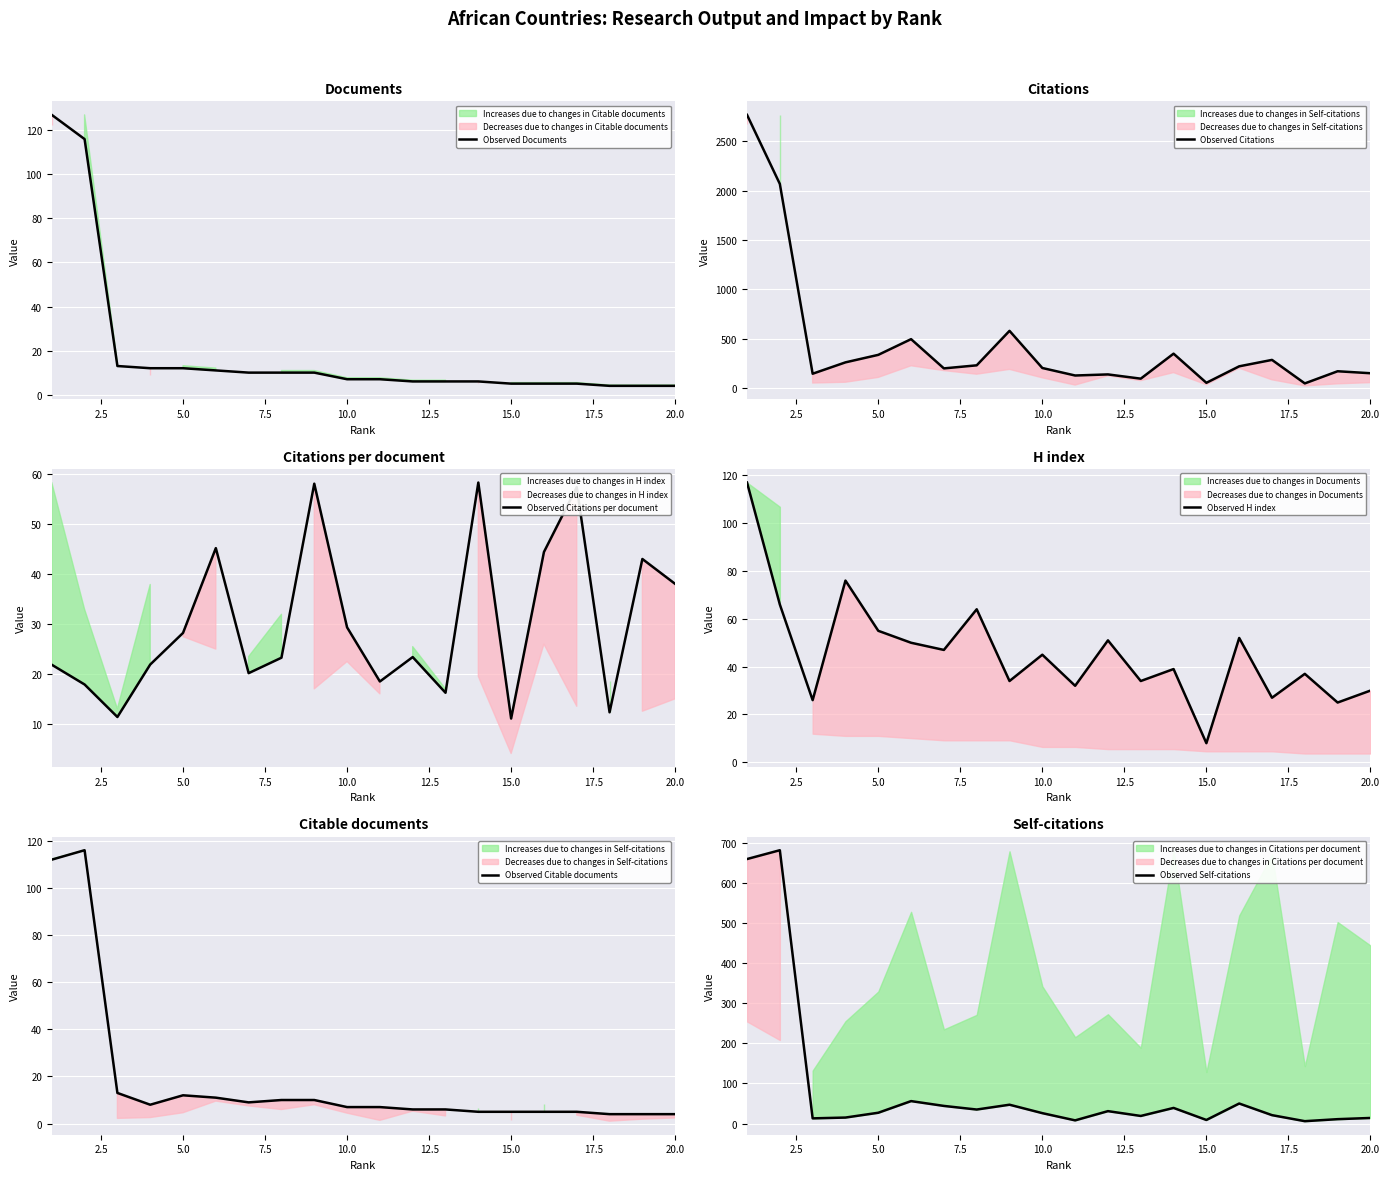

True or false: Observed Citable documents has more than 0 points higher than both neighbors.

True